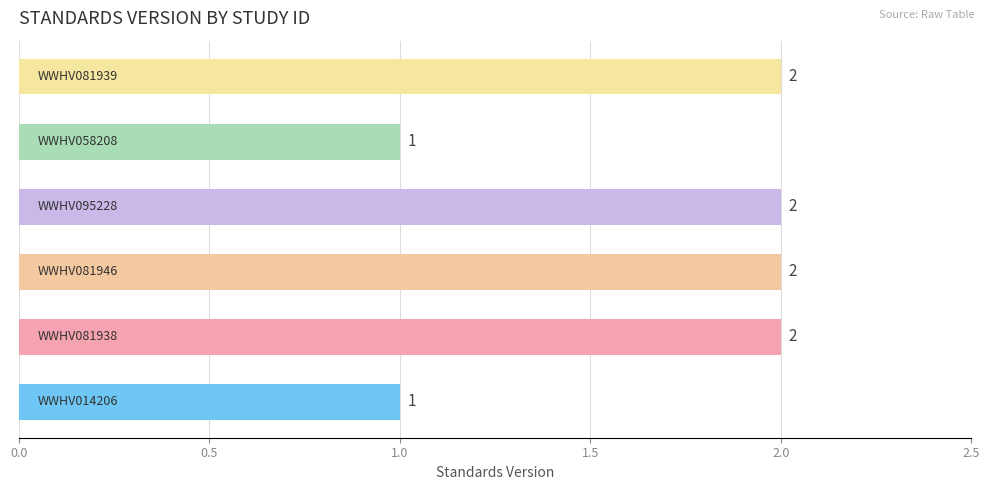

Reading bottom to top, extract all data points from this chart.

1	2	2	2	1	2